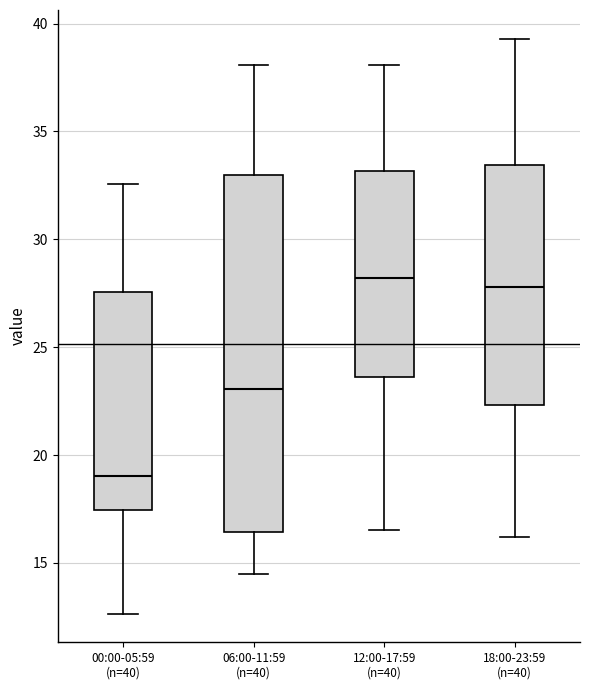

Which box's median line is the lowest?

00:00-05:59 (n=40)